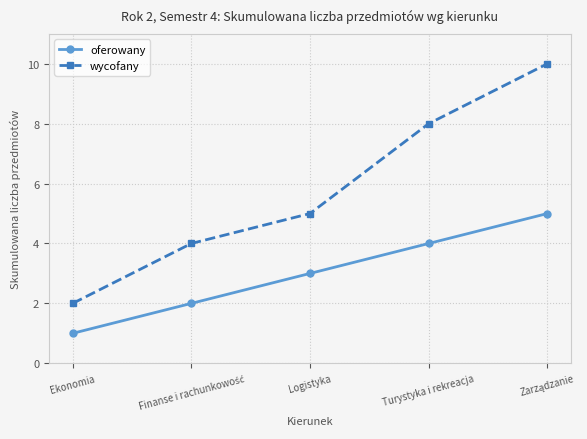

What is the label of the 5th point from the right?

Ekonomia